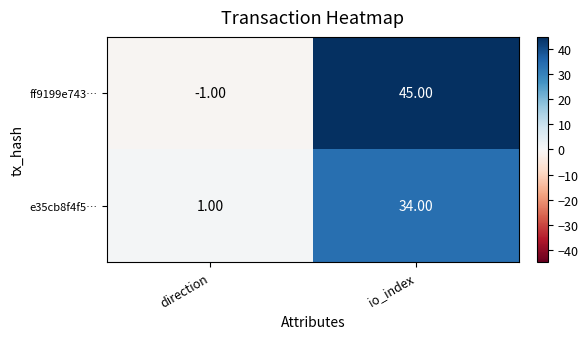

List the series in order of their overall mean, highest first.

ff9199e743…, e35cb8f4f5…